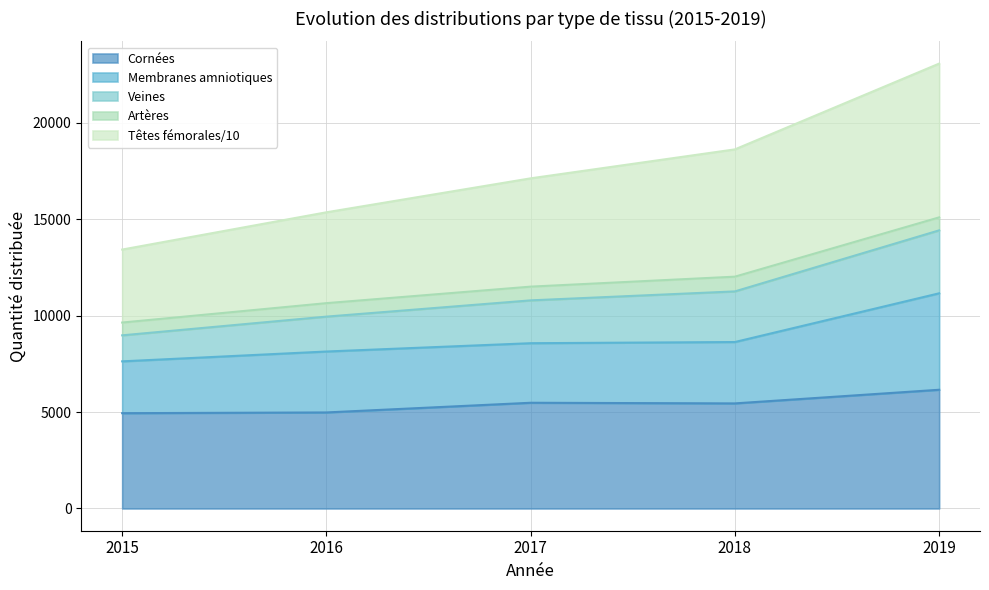

How many data points does each series have?

5